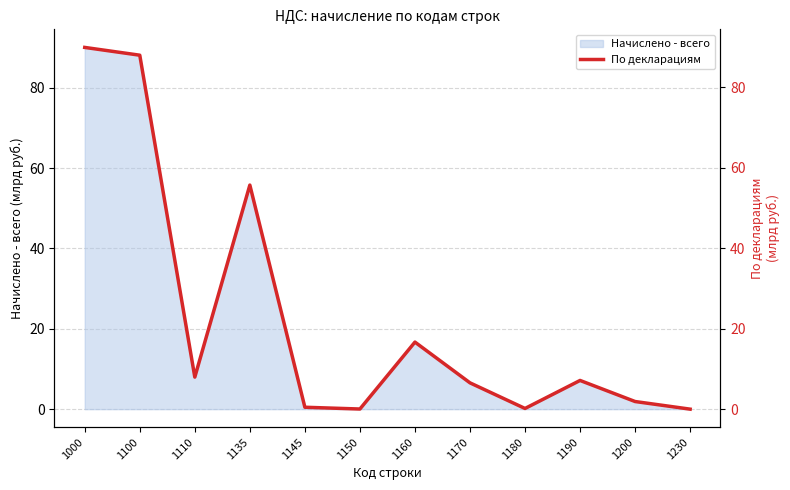

The value of Начислено - всего at 1110 is 8.0. True or false?

True